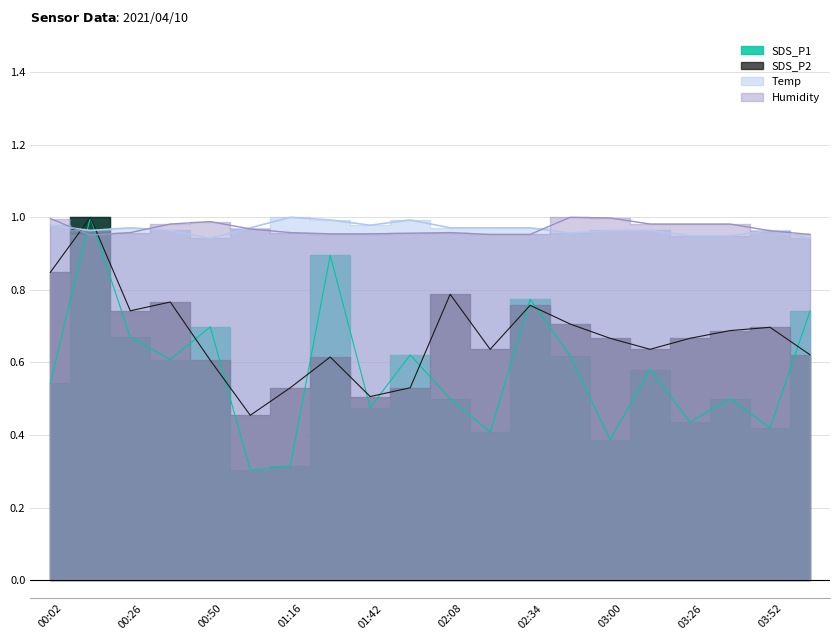

What are all the series names shown in the legend?

SDS_P1, SDS_P2, Temp, Humidity